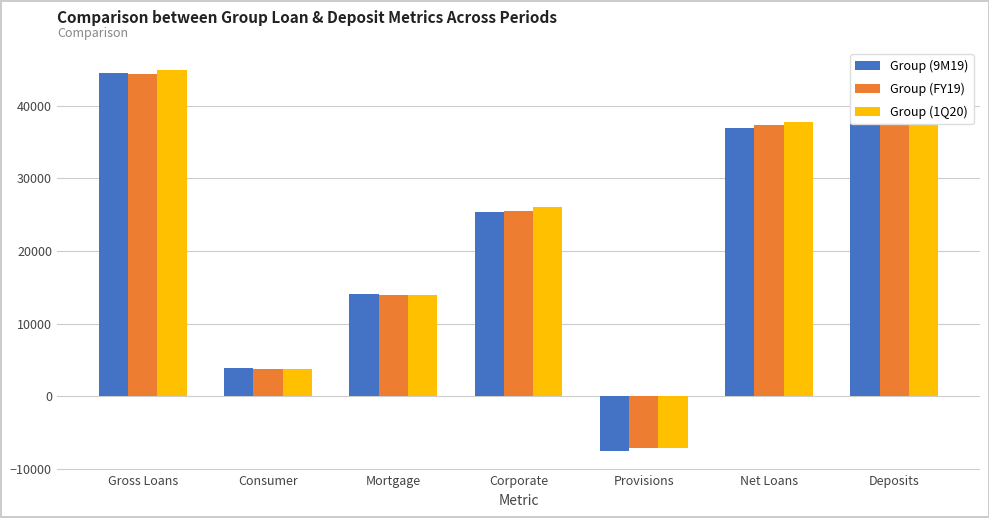

How many data points in Group (9M19) are above 25314?

4